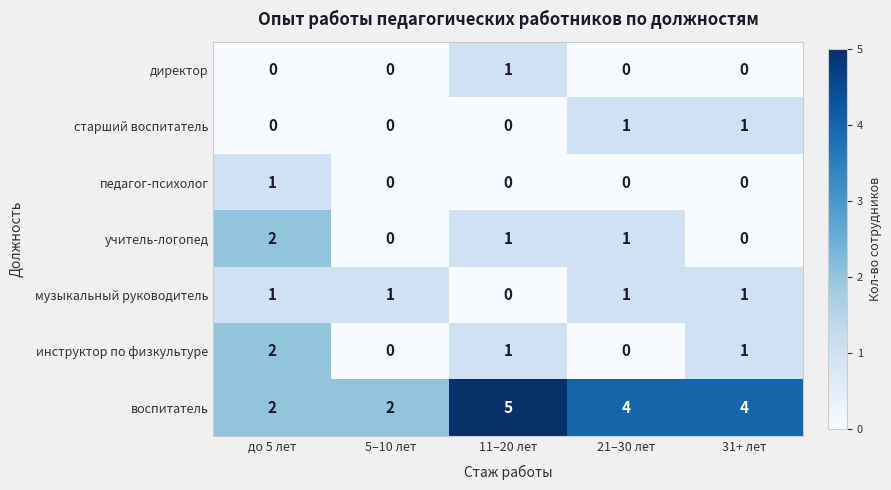

What is the maximum value shown in the chart?

5